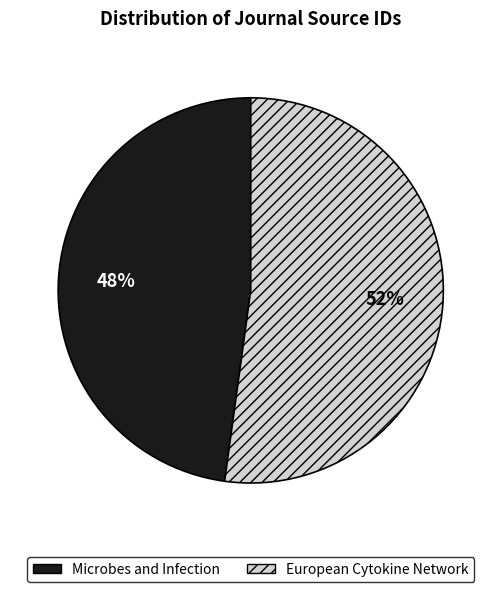

Which category has the biggest portion of the pie?

European Cytokine Network